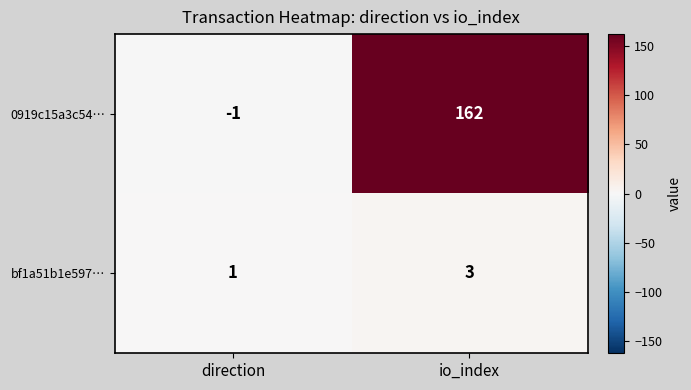

At which category is the sum across all series the highest?

io_index